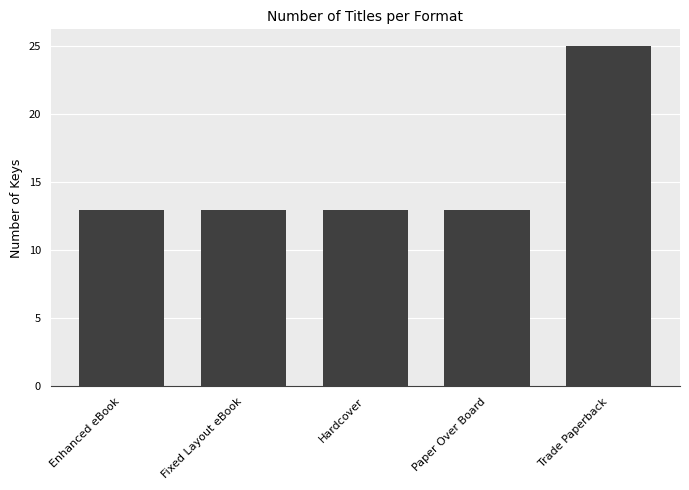

Reading left to right, transcribe all the data shown in this chart.

Enhanced eBook=13	Fixed Layout eBook=13	Hardcover=13	Paper Over Board=13	Trade Paperback=25